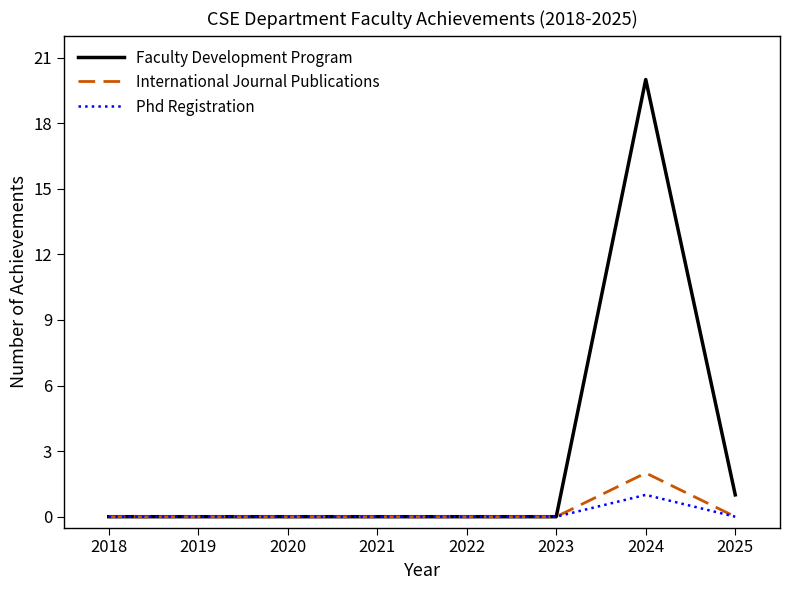

At which label does International Journal Publications reach its peak?

2024